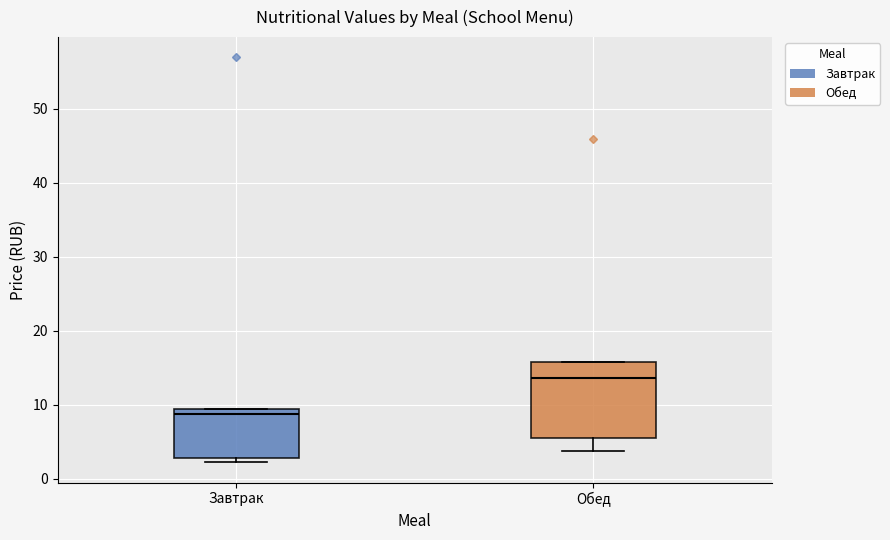

Which box's median line is the lowest?

Завтрак